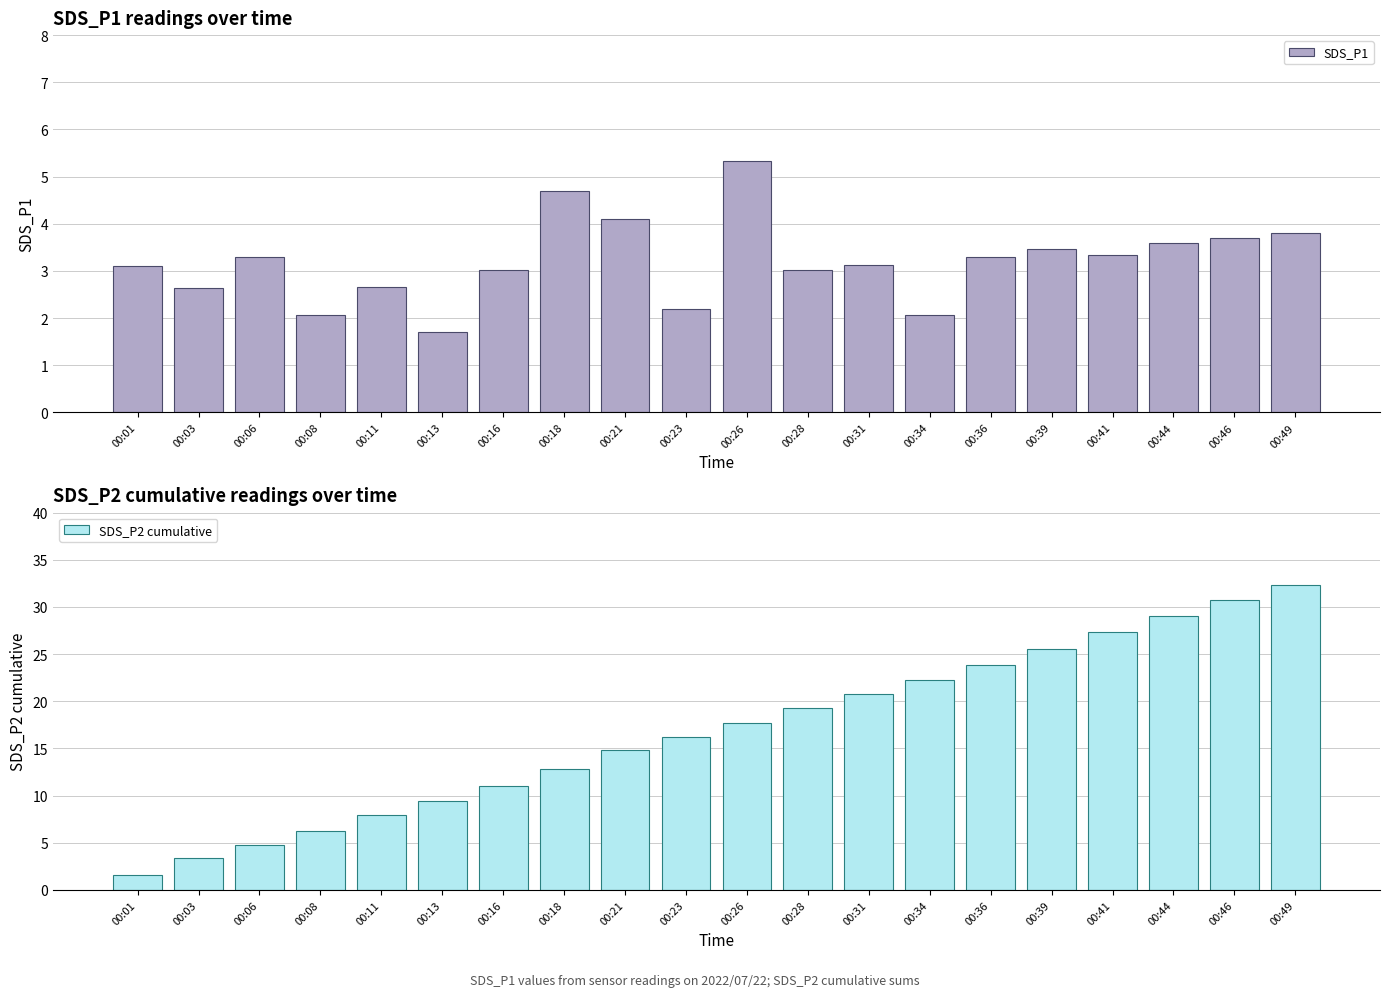

Reading right to left, what are all the values shown in this chart?

SDS_P1: 00:49=3.8	00:46=3.7	00:44=3.6	00:41=3.3	00:39=3.5	00:36=3.3	00:34=2.1	00:31=3.1	00:28=3.0	00:26=5.3	00:23=2.2	00:21=4.1	00:18=4.7	00:16=3.0	00:13=1.7	00:11=2.7	00:08=2.1	00:06=3.3	00:03=2.6	00:01=3.1
SDS_P2 cumulative: 00:49=32.3	00:46=30.7	00:44=29.0	00:41=27.3	00:39=25.6	00:36=23.9	00:34=22.2	00:31=20.8	00:28=19.3	00:26=17.7	00:23=16.3	00:21=14.8	00:18=12.8	00:16=11.0	00:13=9.4	00:11=7.9	00:08=6.3	00:06=4.8	00:03=3.4	00:01=1.6